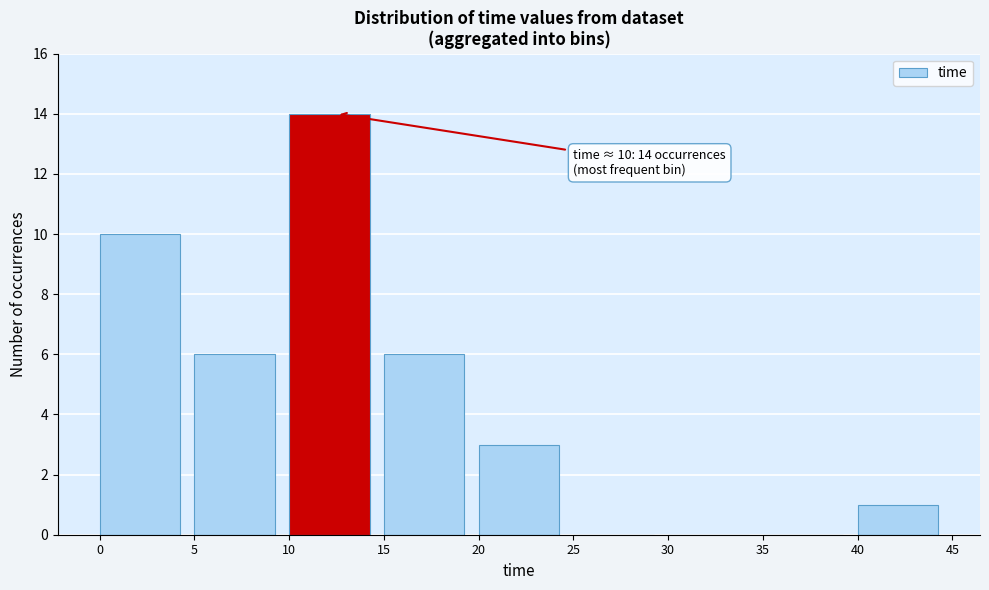

Which range on the x-axis has the tallest bar?

10 to 15